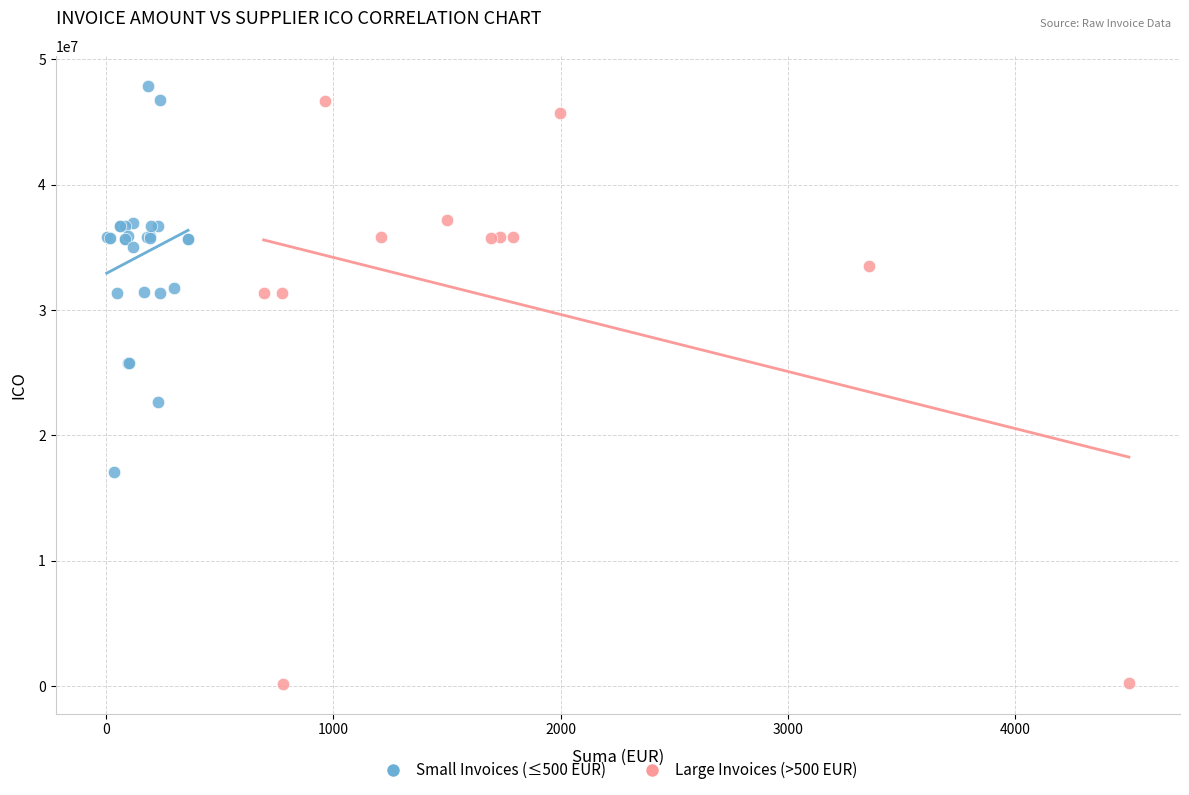

Which series has the largest Y range (max minus min)?

Large Invoices (>500 EUR)